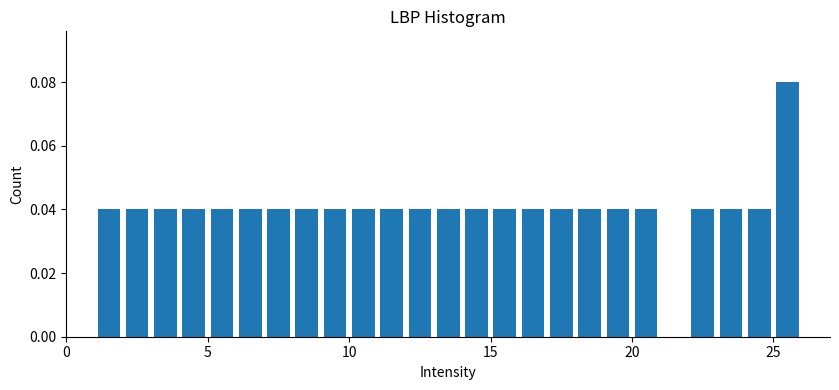

Around what value on the x-axis is the tallest bar? Give the approximate position of its centre, as read against the axis.

25.5